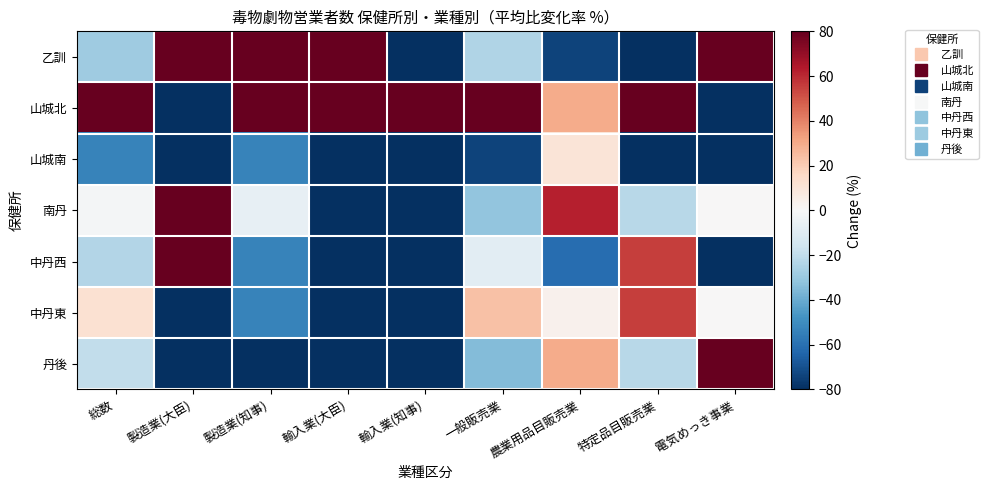

Which series has the widest spread of values?

山城北